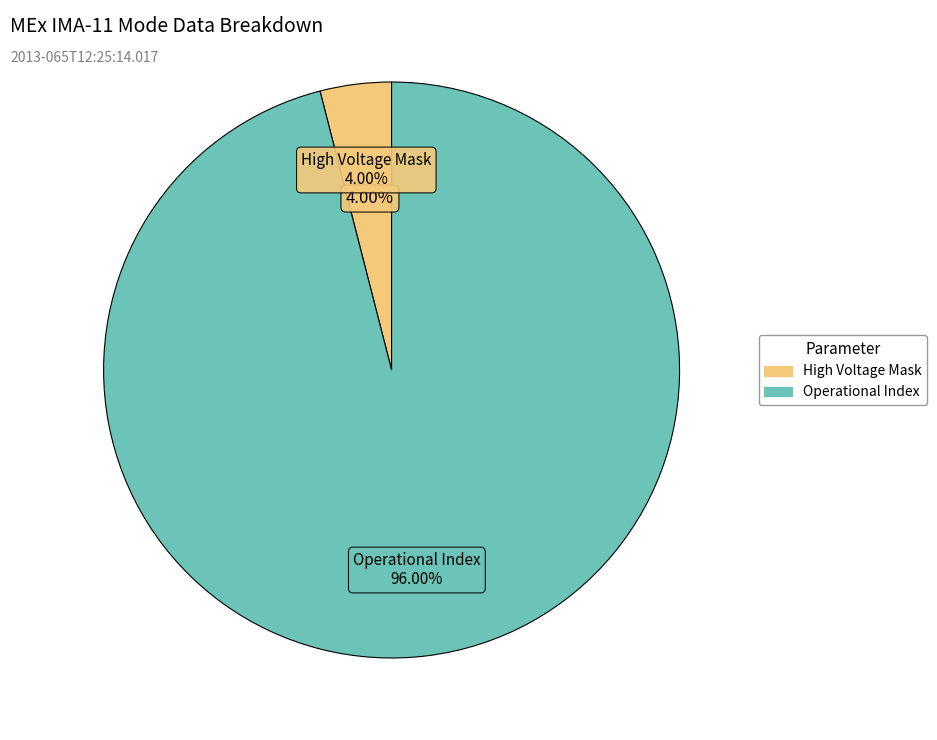

How much of the chart is everything except Operational Index?

4.0%